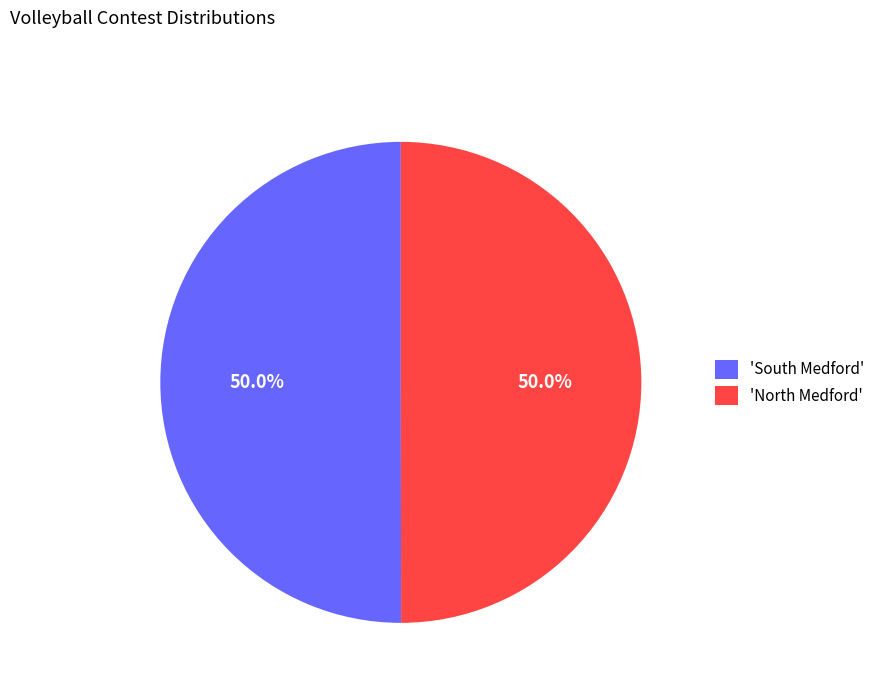

Approximately how many times larger is the value at 'North Medford' compared to 'South Medford'?

1.0